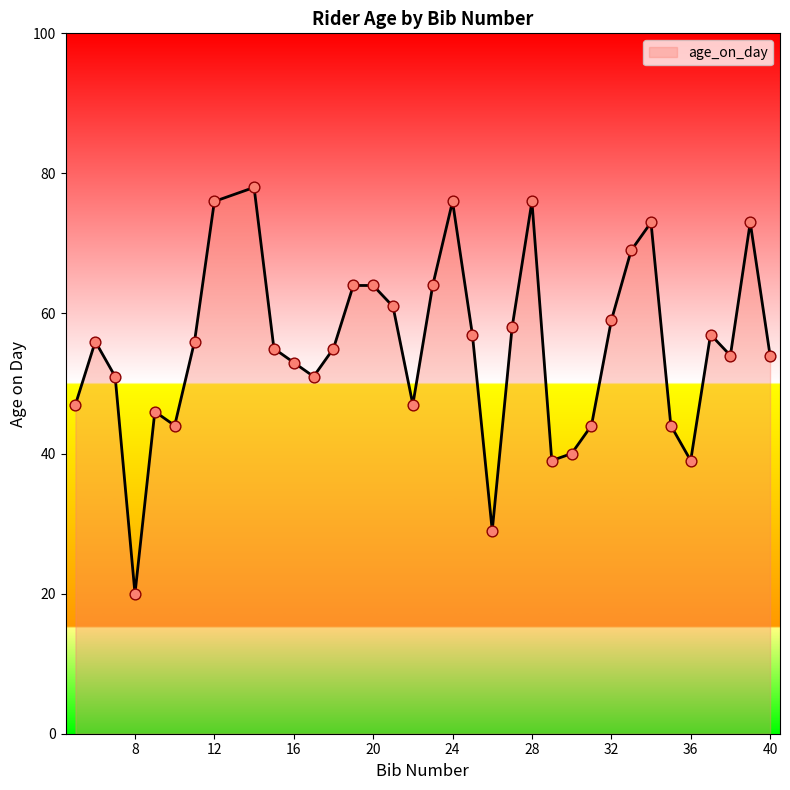

What is the greatest value displayed?

78